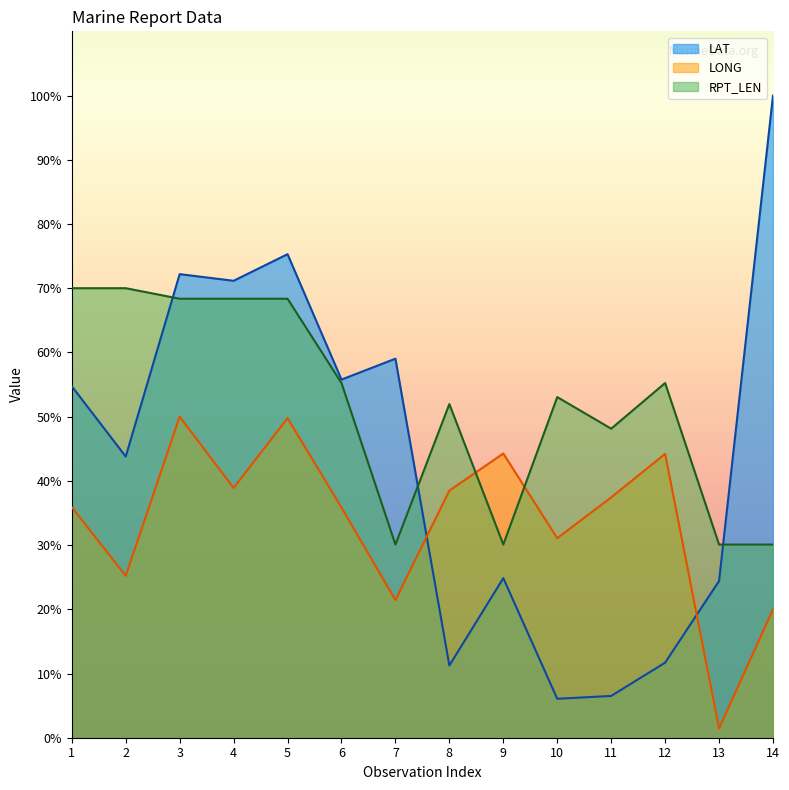

After their last crossing, which series has the higher values: LAT or RPT_LEN?

LAT